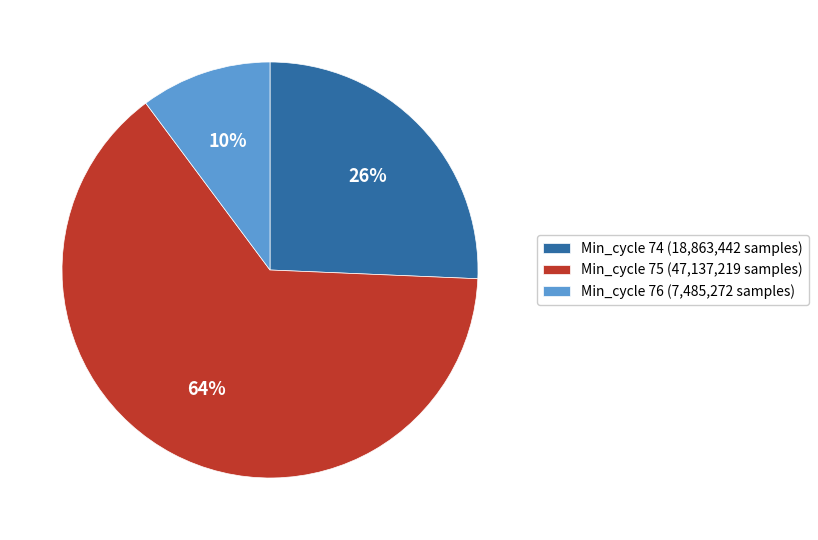

What percentage is the Min_cycle 76 slice, to the nearest percent?

10%